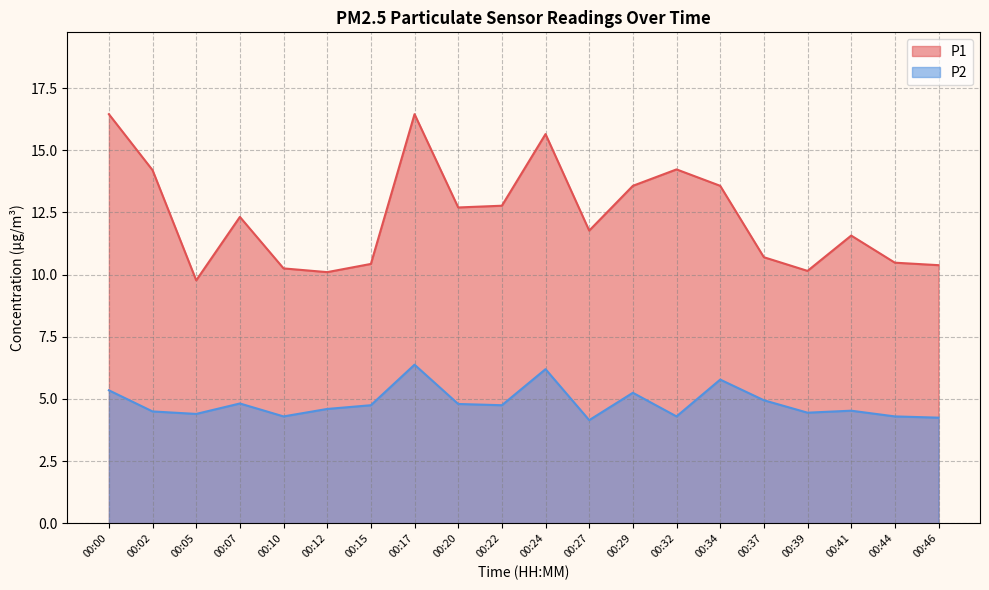

Which series has the largest total across all categories?

P1